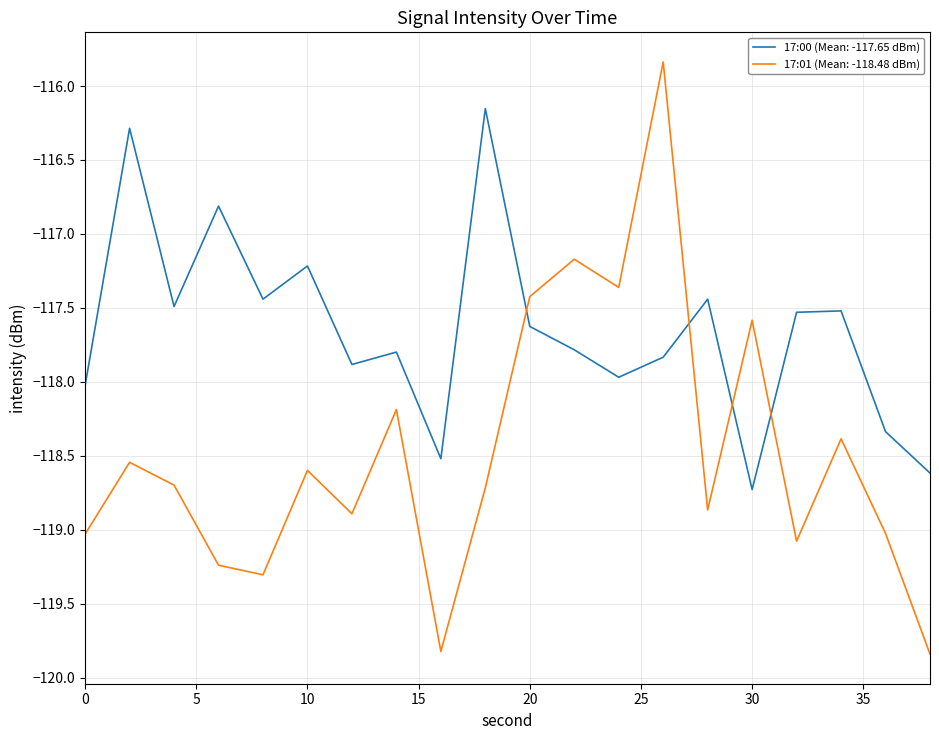

Rank the series by their maximum value, from lowest to highest.

17:00 (Mean: -117.65 dBm), 17:01 (Mean: -118.48 dBm)